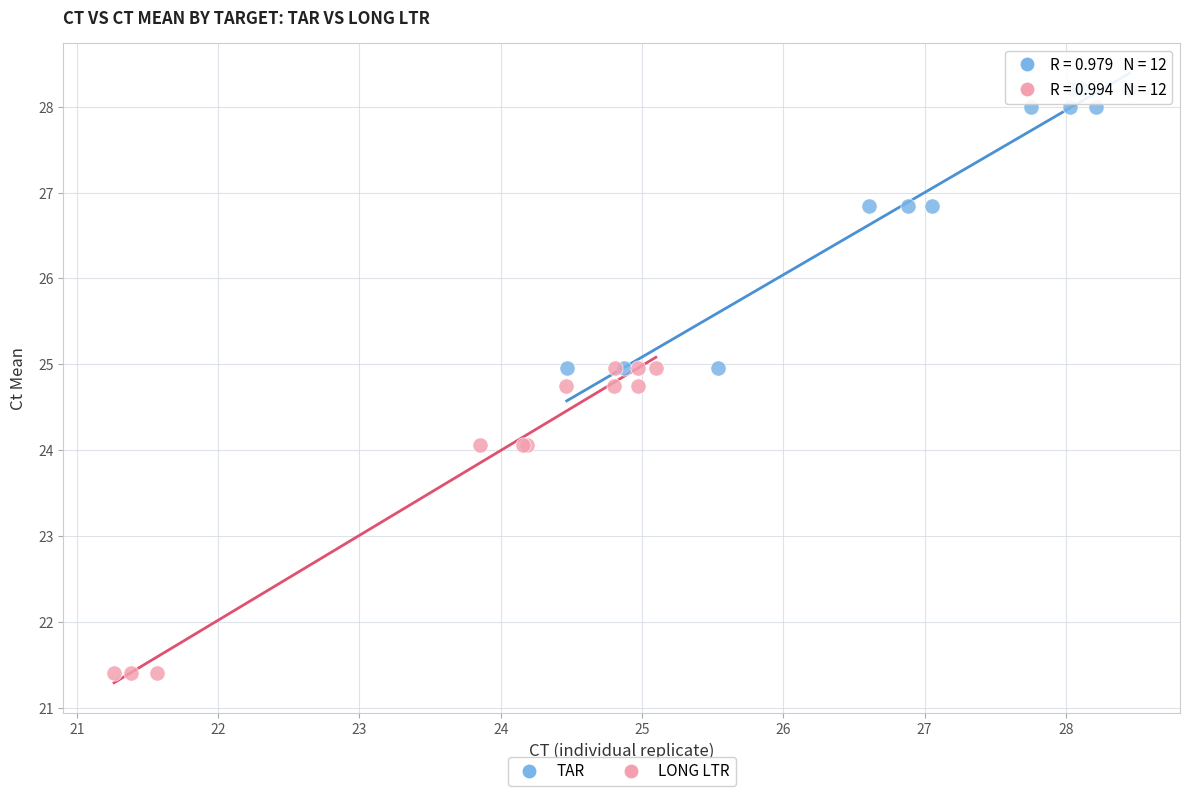

Which series contains the lowest Y value?

LONG LTR